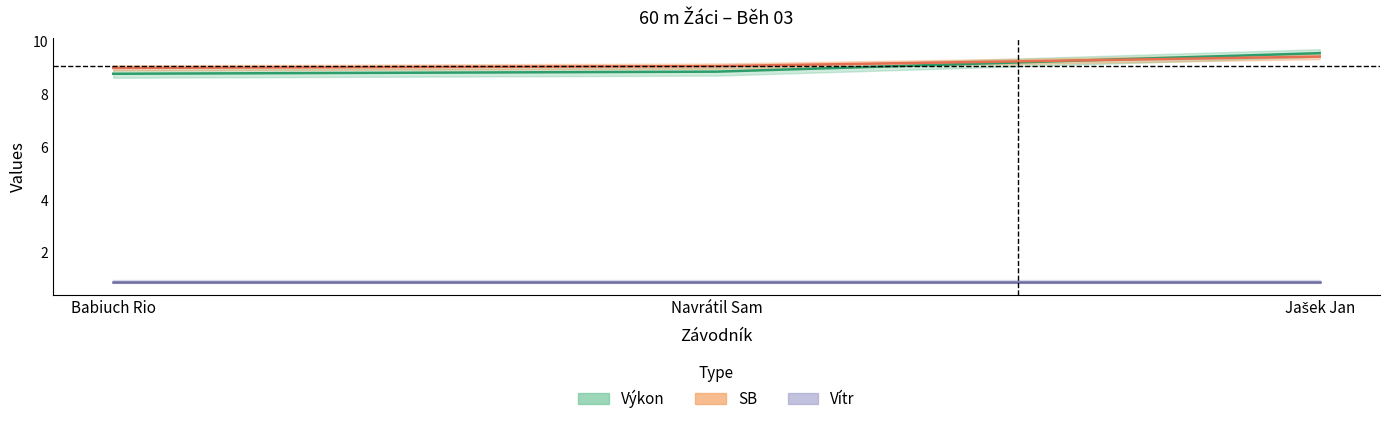

Which has a higher value, Jašek Jan or Babiuch Rio?

Jašek Jan